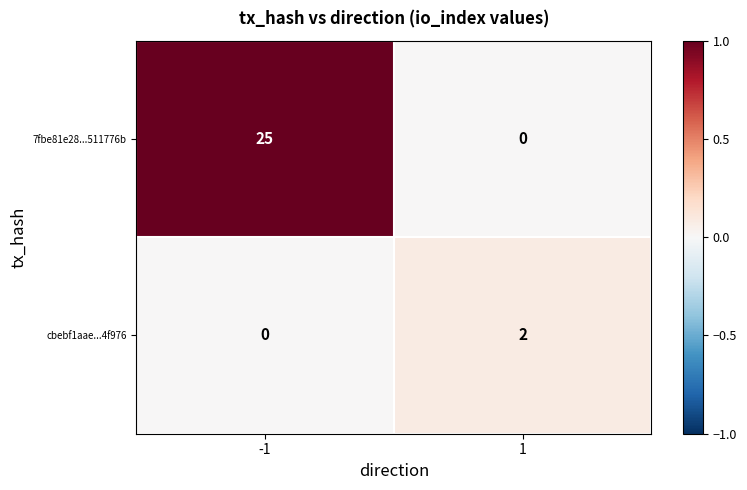

True or false: cbebf1aae...4f976 has a value of 0 at -1.

True